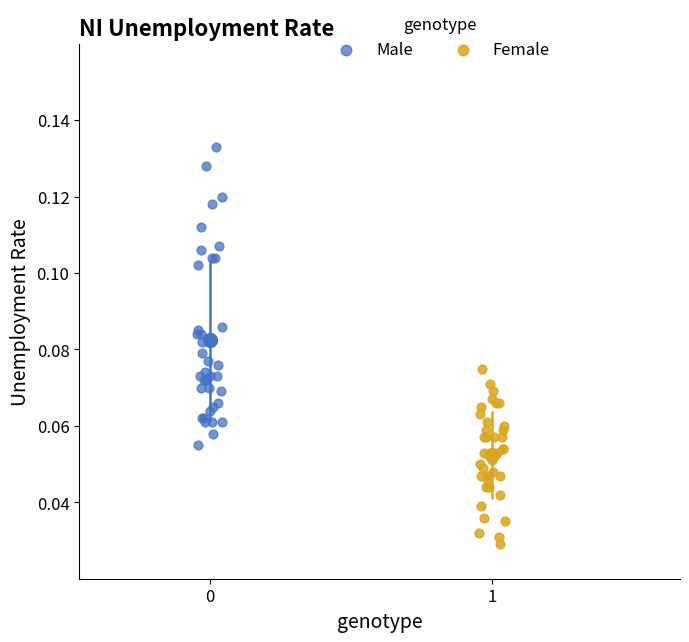

Which series reaches the minimum Y coordinate?

Female